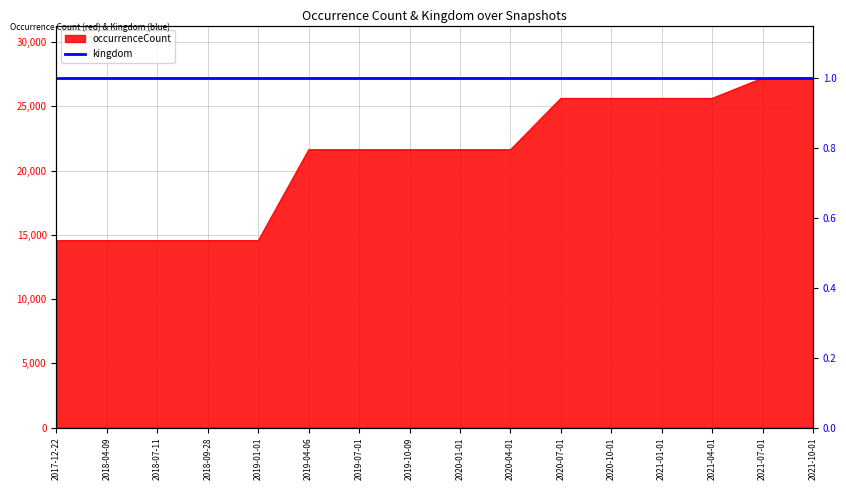

What is the approximate value at 2018-07-11, to the nearest 10?

14570